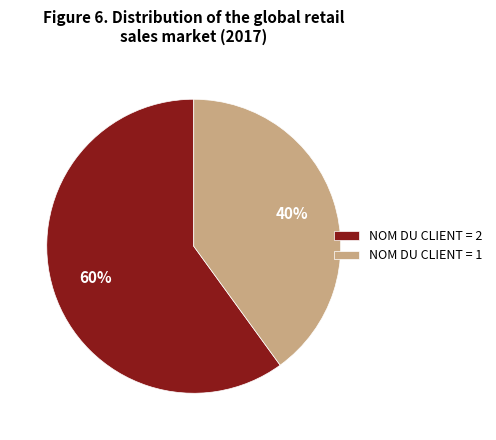

Which category accounts for the majority?

NOM DU CLIENT = 2